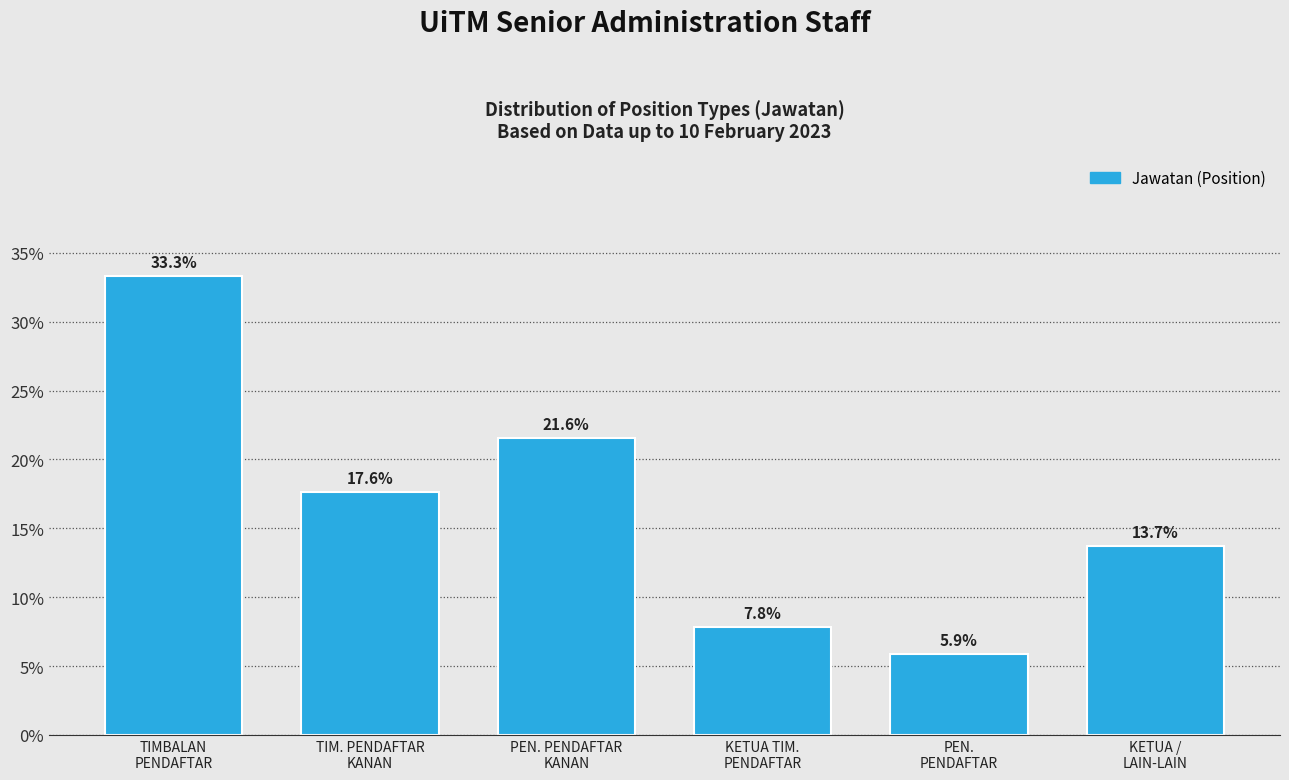

Reading left to right, list all the values displayed in this chart.

33.3	17.6	21.6	7.8	5.9	13.7